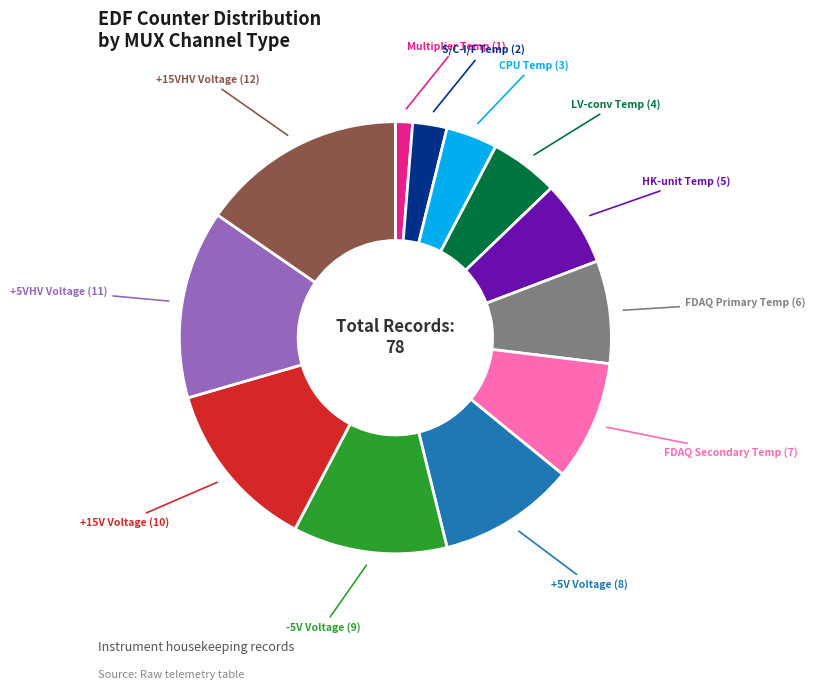

Is the sum of CPU Temp and FDAQ Primary Temp greater than half?

No